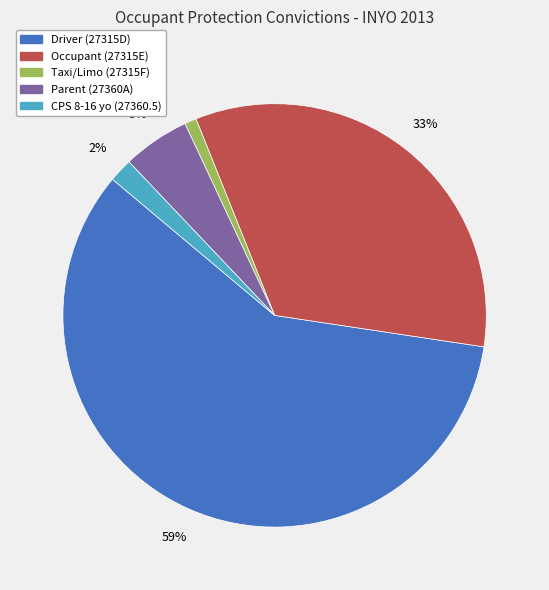

Rank the categories by value from lowest to highest.

Taxi/Limo (27315F), CPS 8-16 yo (27360.5), Parent (27360A), Occupant (27315E), Driver (27315D)